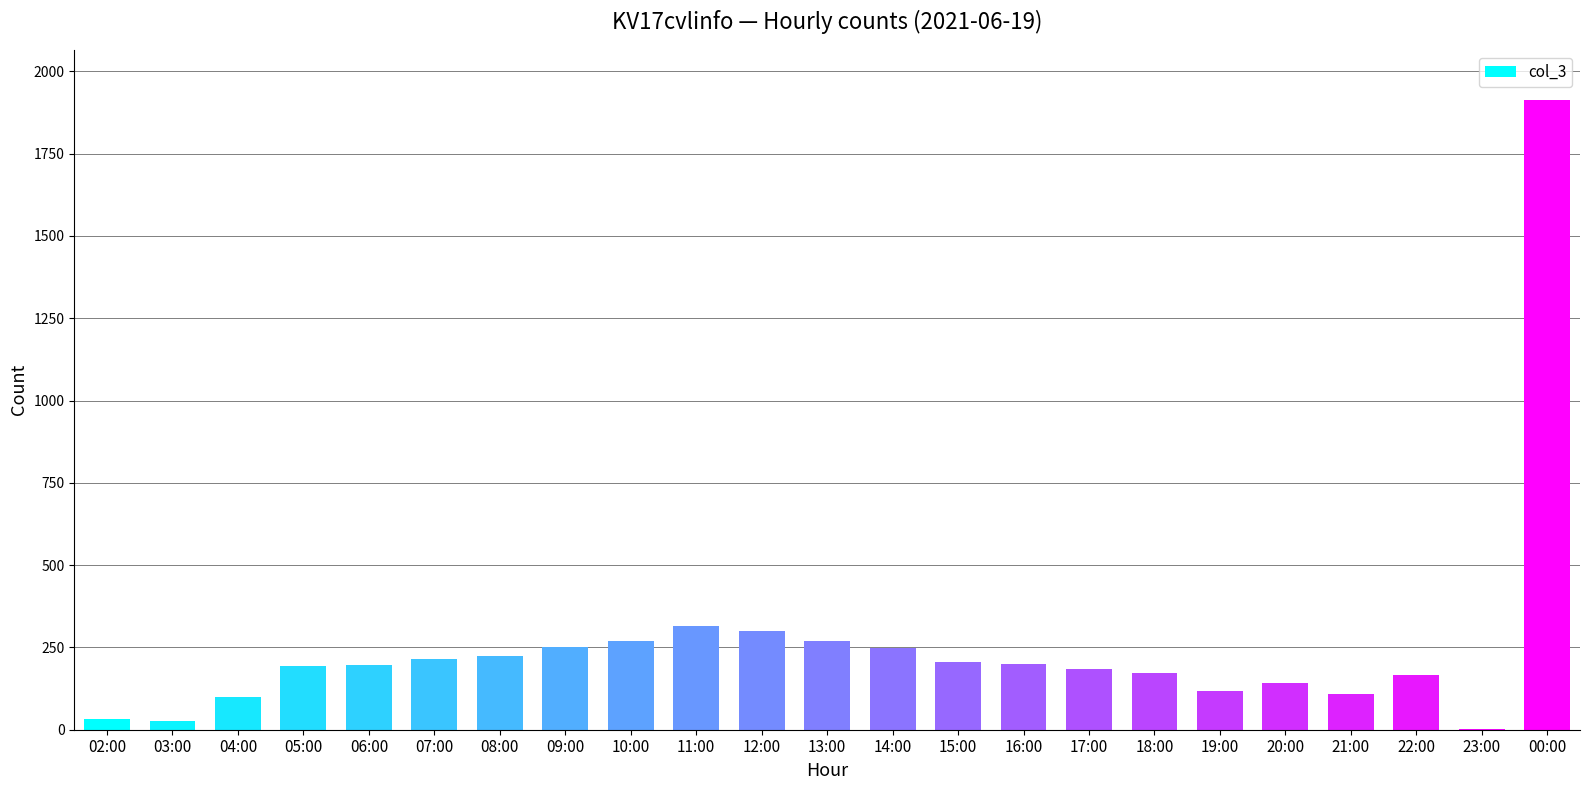

What is the maximum value shown in the chart?

1912